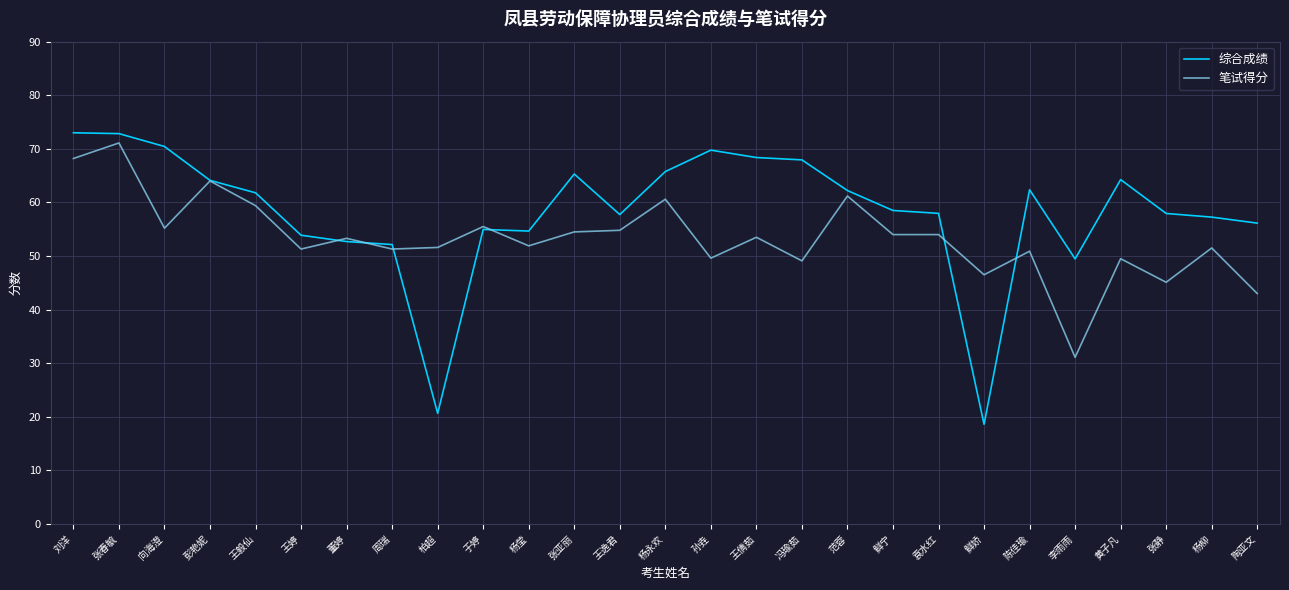

Rank the series by their average value, from lowest to highest.

笔试得分, 综合成绩